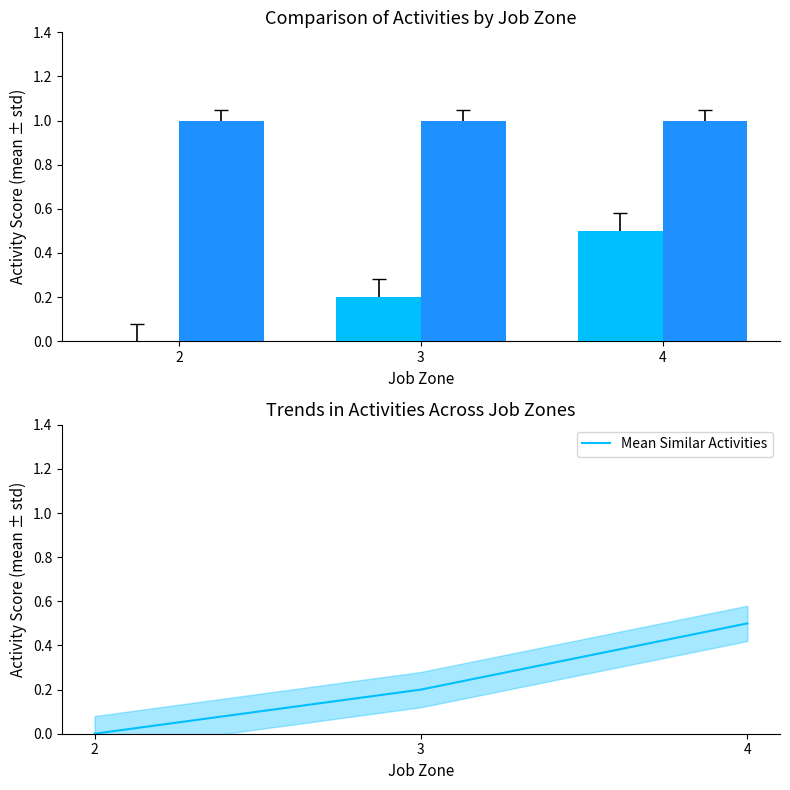

True or false: Mean Similar Activities has a value of 0.5 at 4.

True